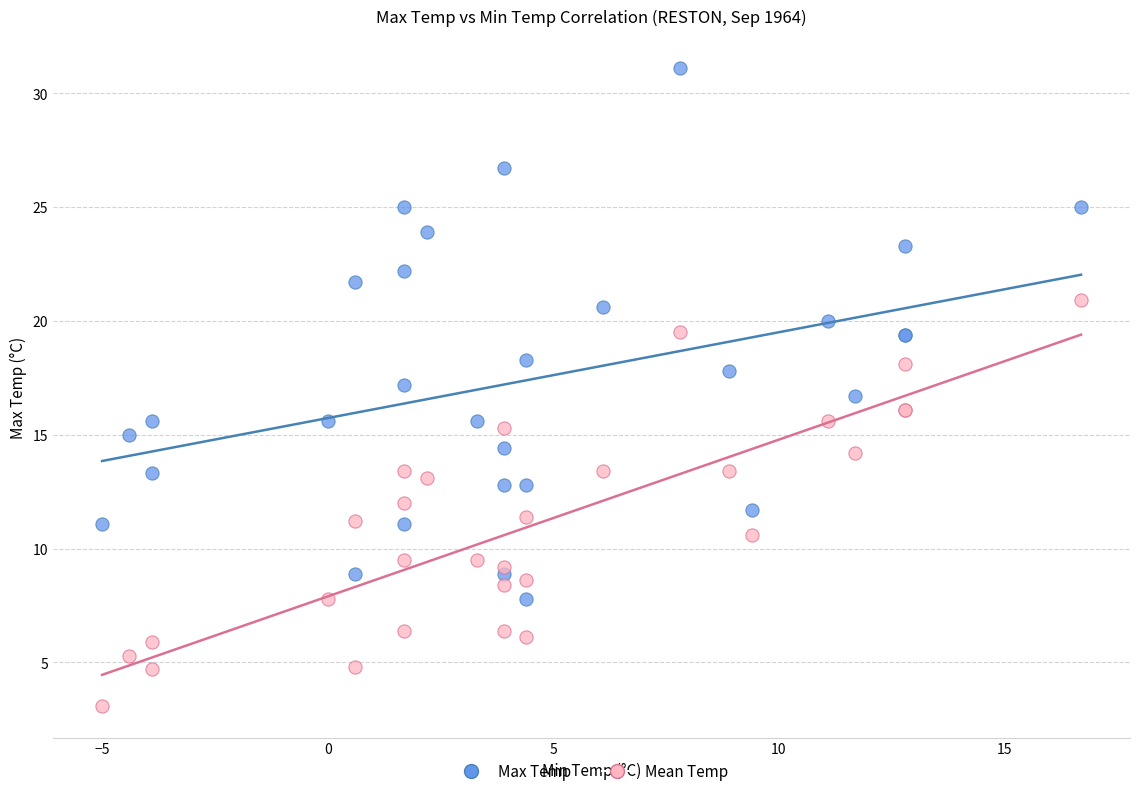

What are all the series names shown in the legend?

Max Temp, Mean Temp